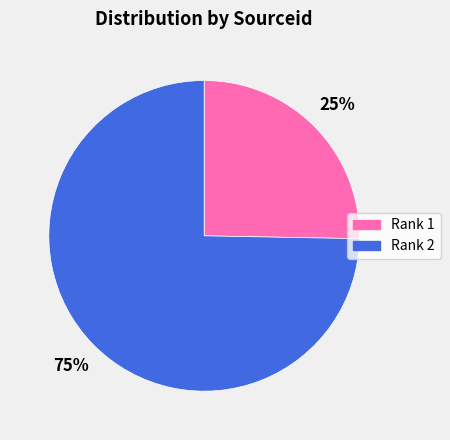

Do Rank 2 and Rank 1 together represent more than half of the pie?

Yes